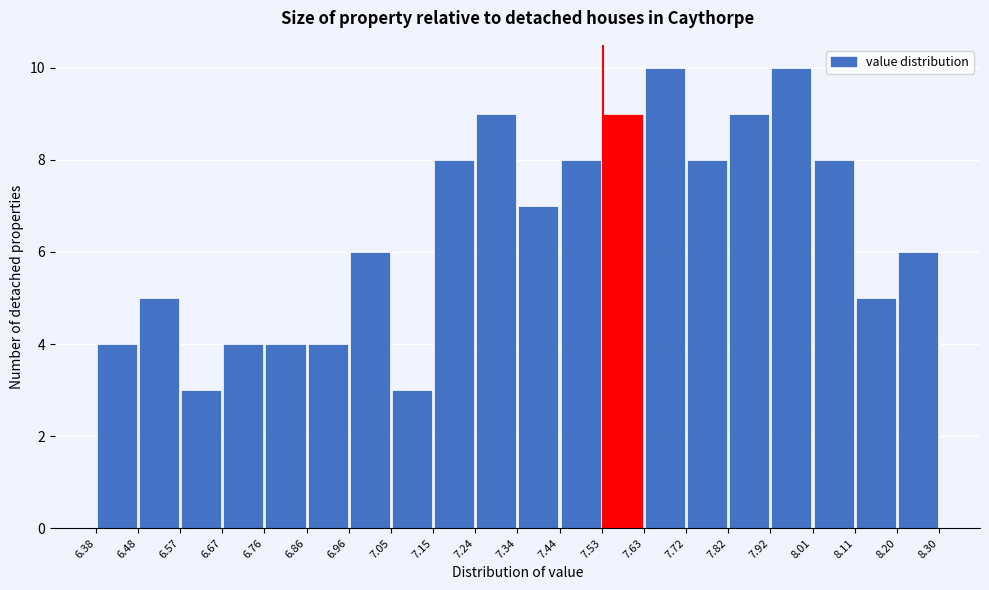

How tall is the bar that spans 7.44 to 7.53 on the x-axis? The values are not printed on the chart, so give them approximately, as read against the axis.

8